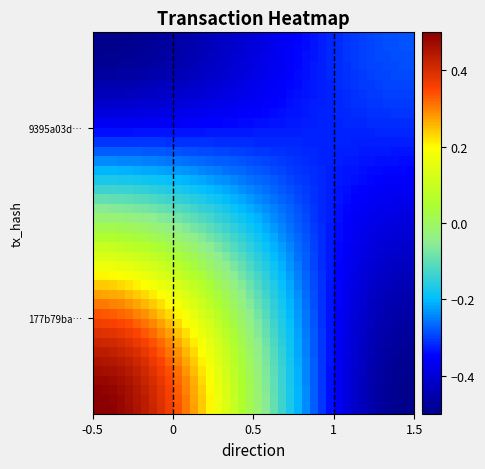

At how many categories does at least one series exceed 0?

20